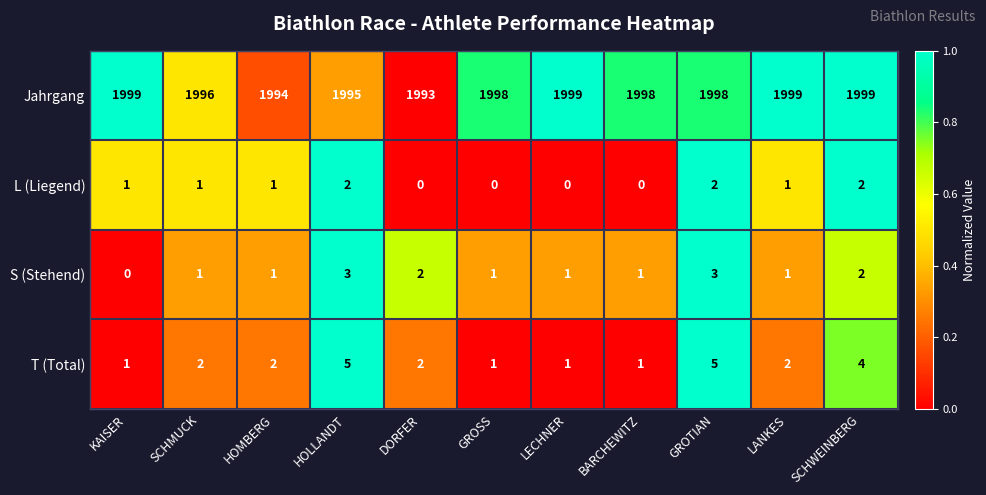

Which series has the largest total across all categories?

Jahrgang